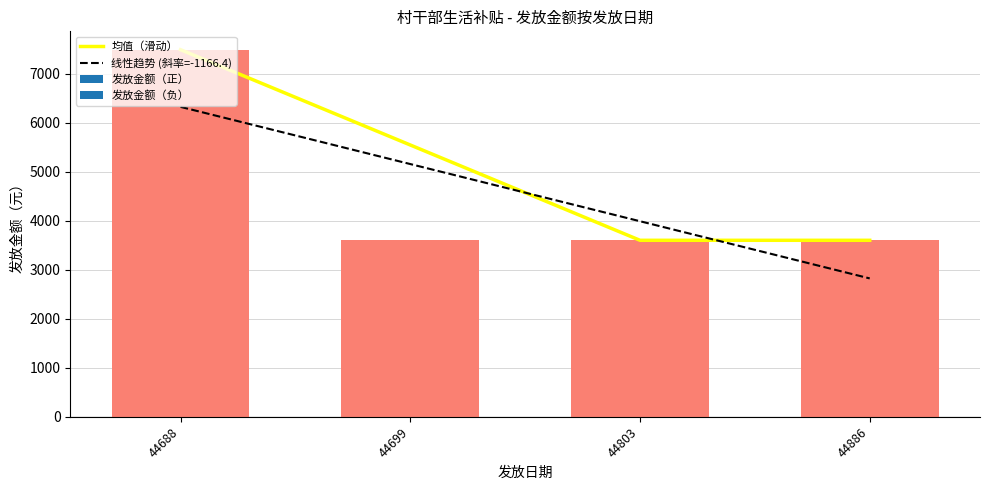

How many bars are there in each group?

2